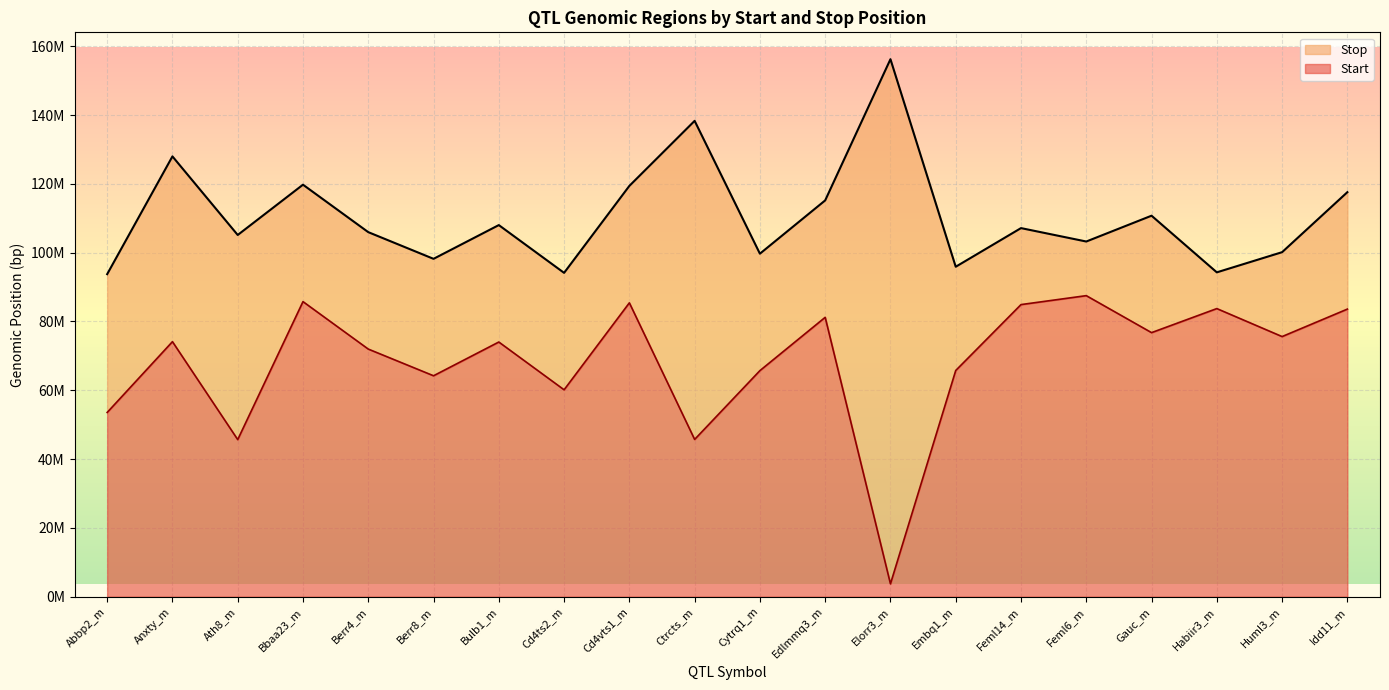

Which category has the lowest value across all series?

Elorr3_m